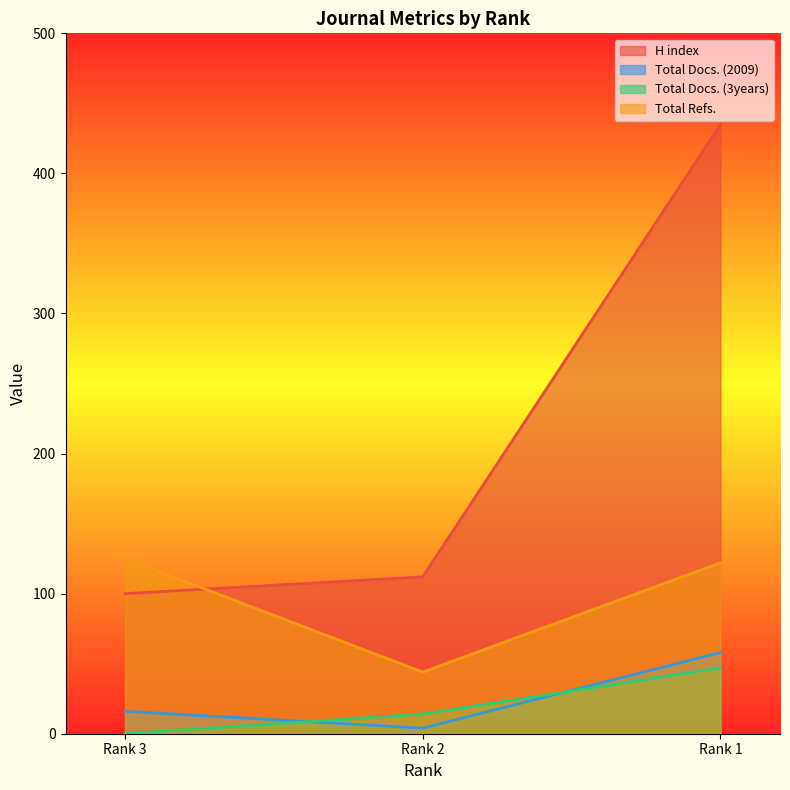

Is the value of Total Docs. (3years) at Rank 1 greater than the value of Total Refs. at Rank 3?

No